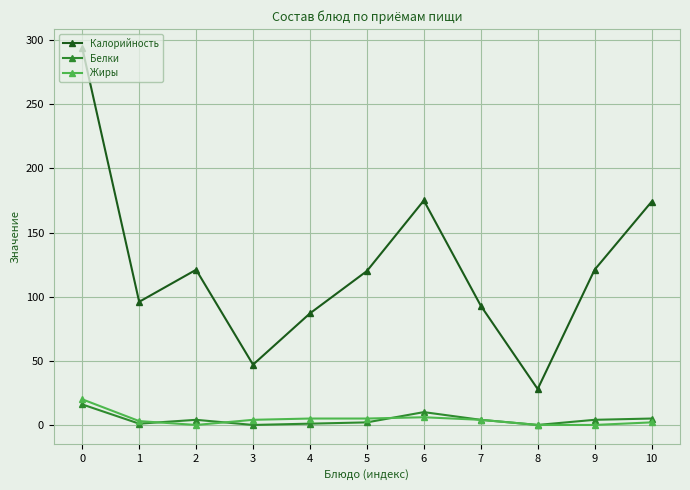

Is the value of Калорийность at 3 greater than the value of Белки at 10?

Yes